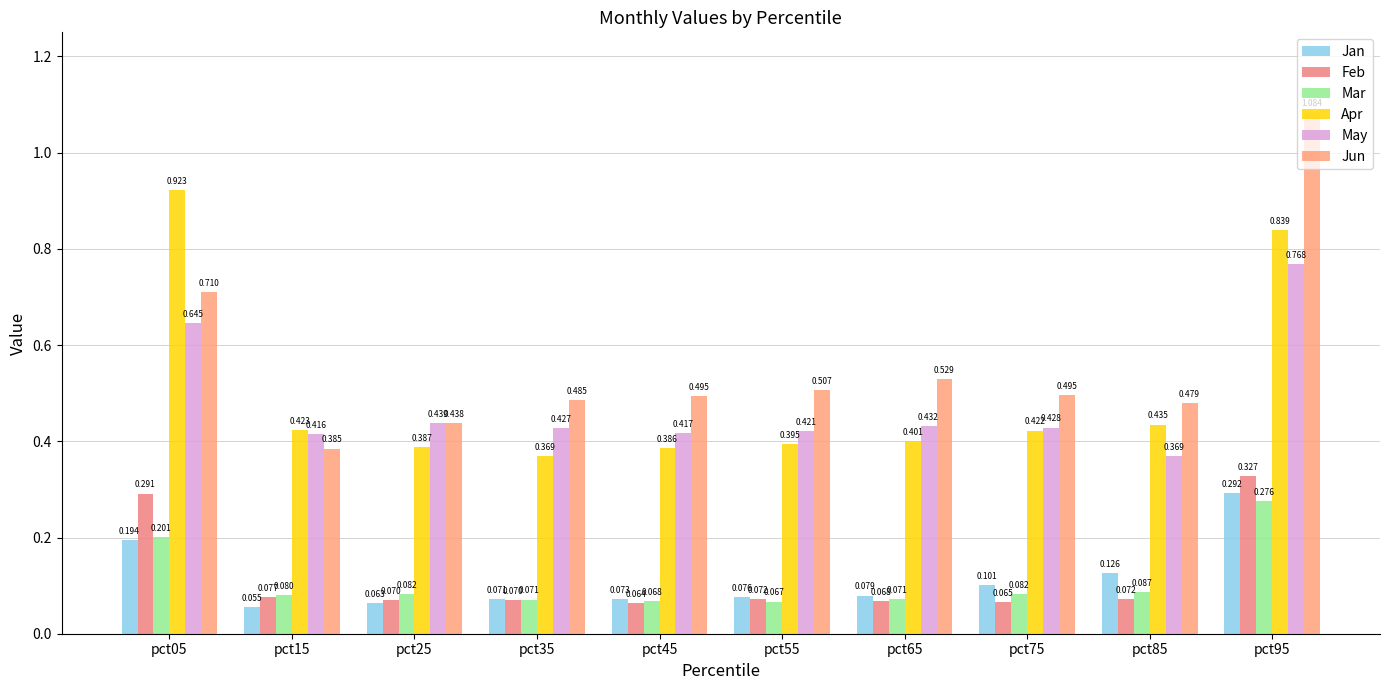

Which series changed the most between pct55 and pct75?

Apr